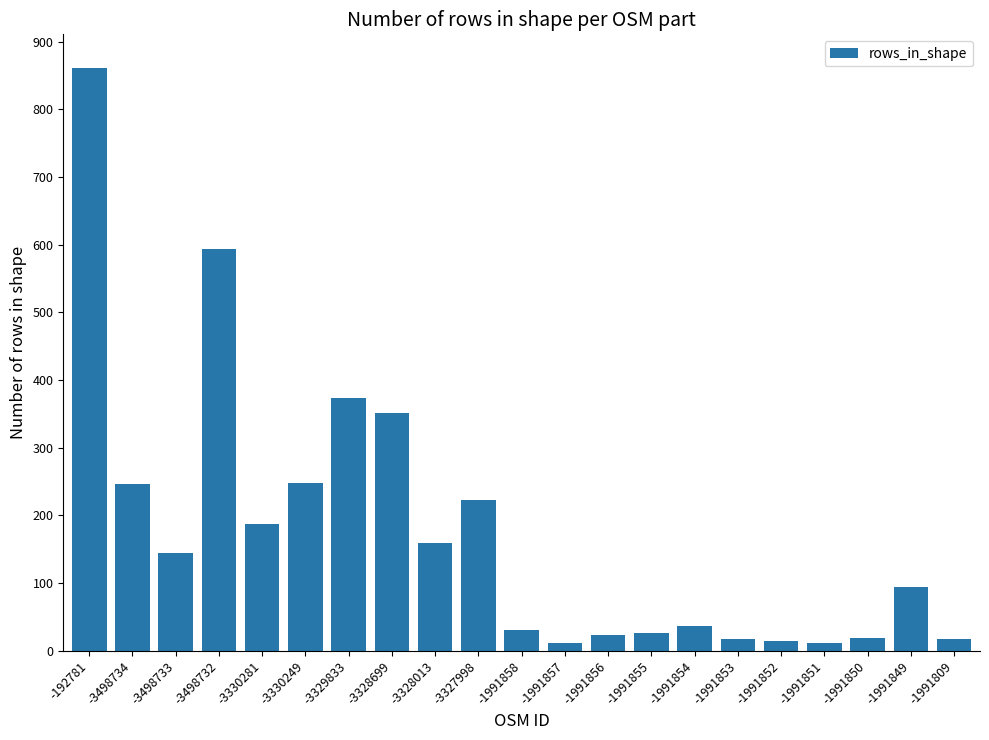

The chart shows a value of 861 at -192781. True or false?

True